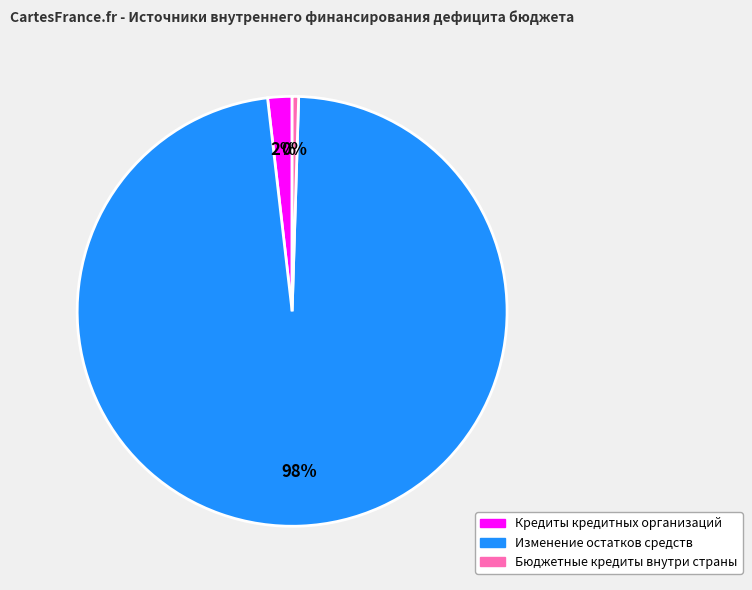

To the nearest percent, what is the average slice percentage?

33%